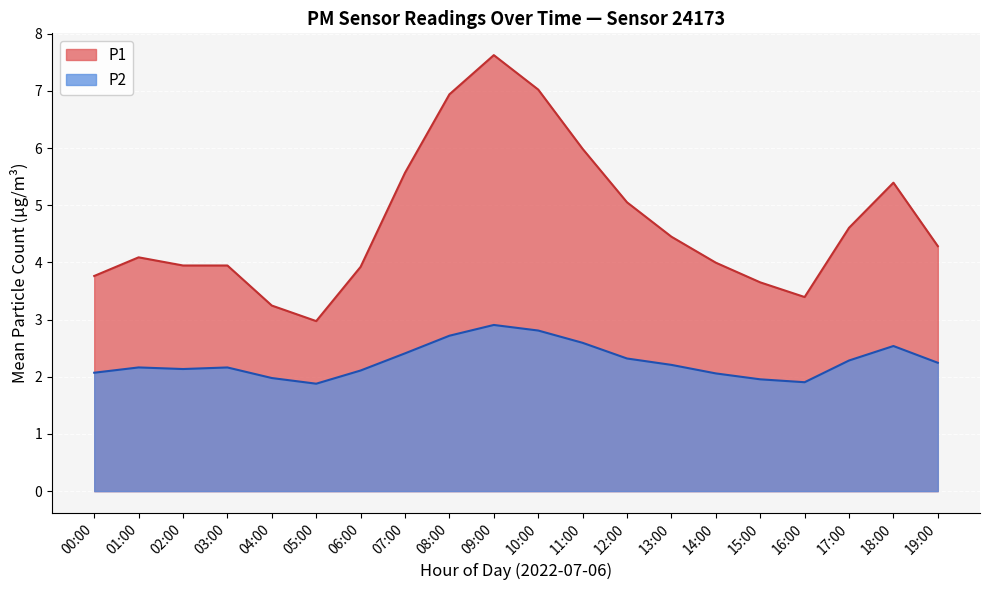

True or false: P2 has a value of 3.8 at 02:00.

False